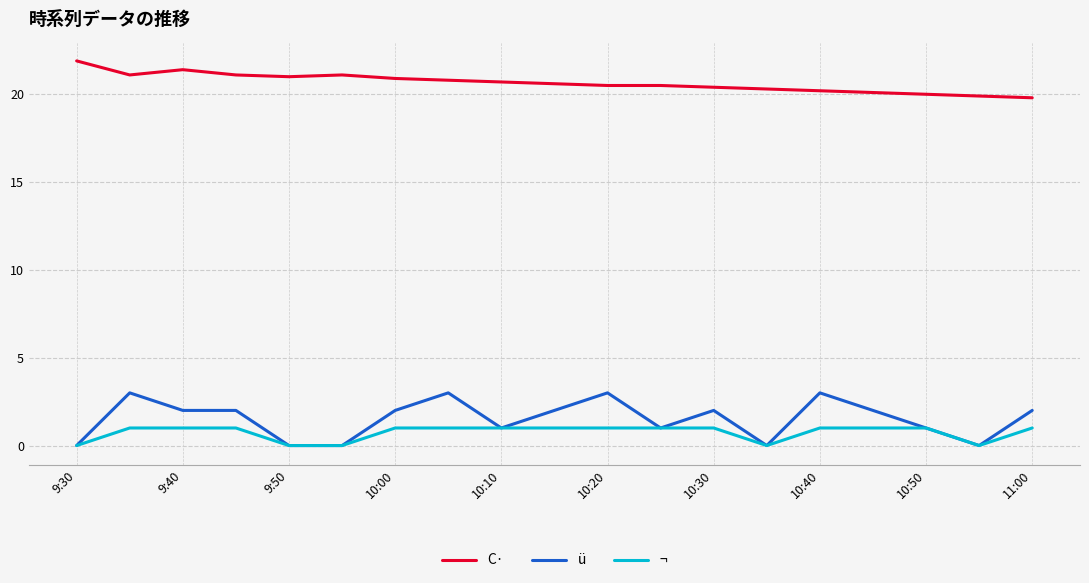

What is the lowest value of the C· series?

19.8